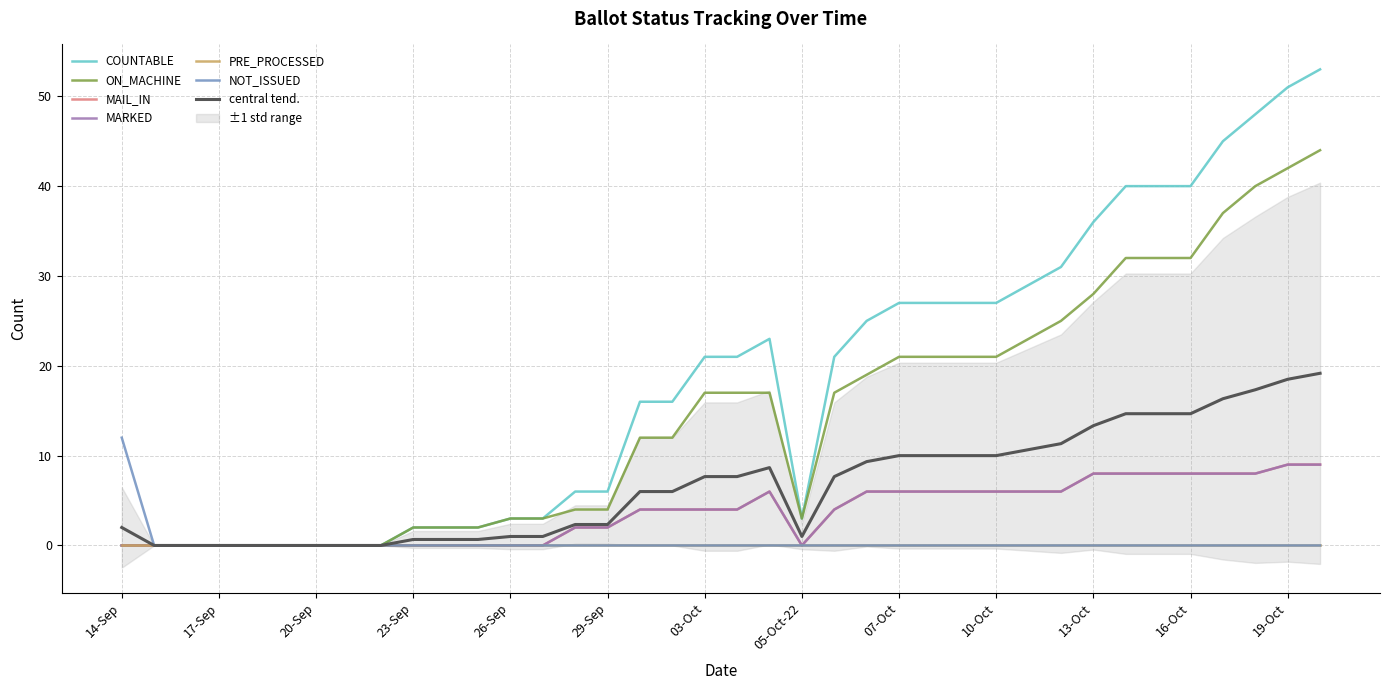

True or false: MAIL_IN has more than 1 interior local peaks.

False